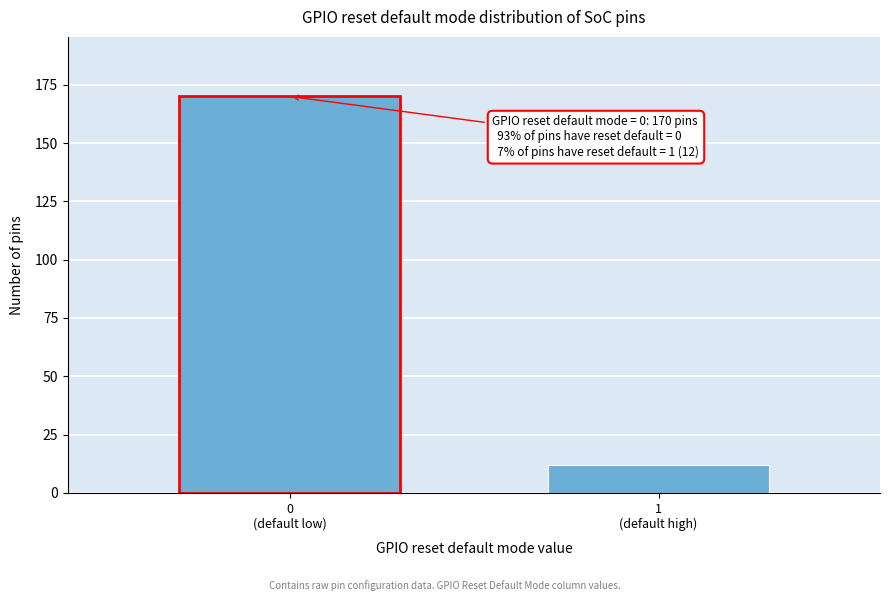

Reading left to right, extract all data points from this chart.

170	12